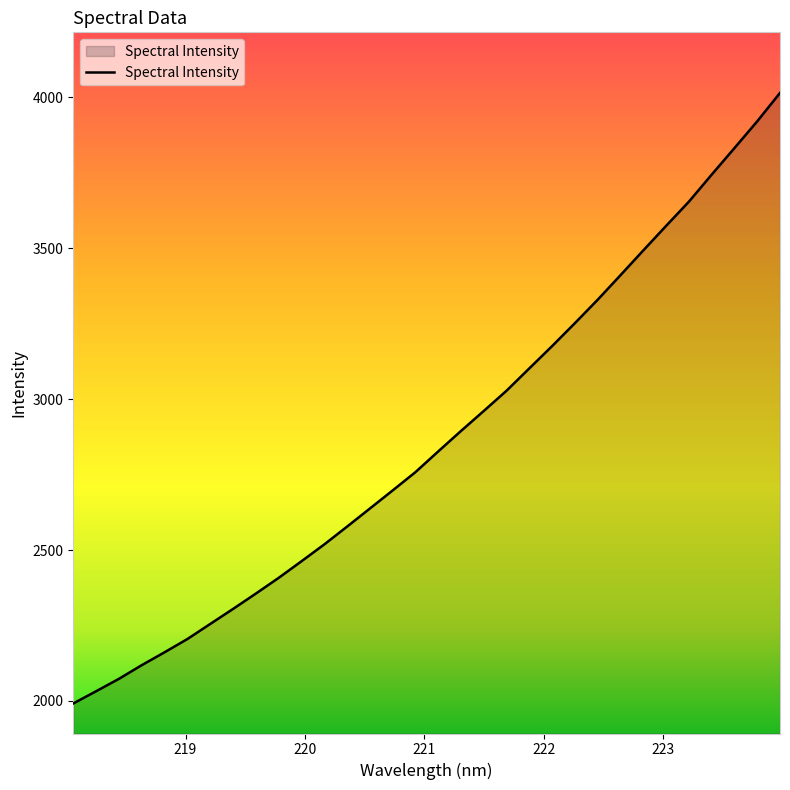

What is the maximum value shown in the chart?

4015.2